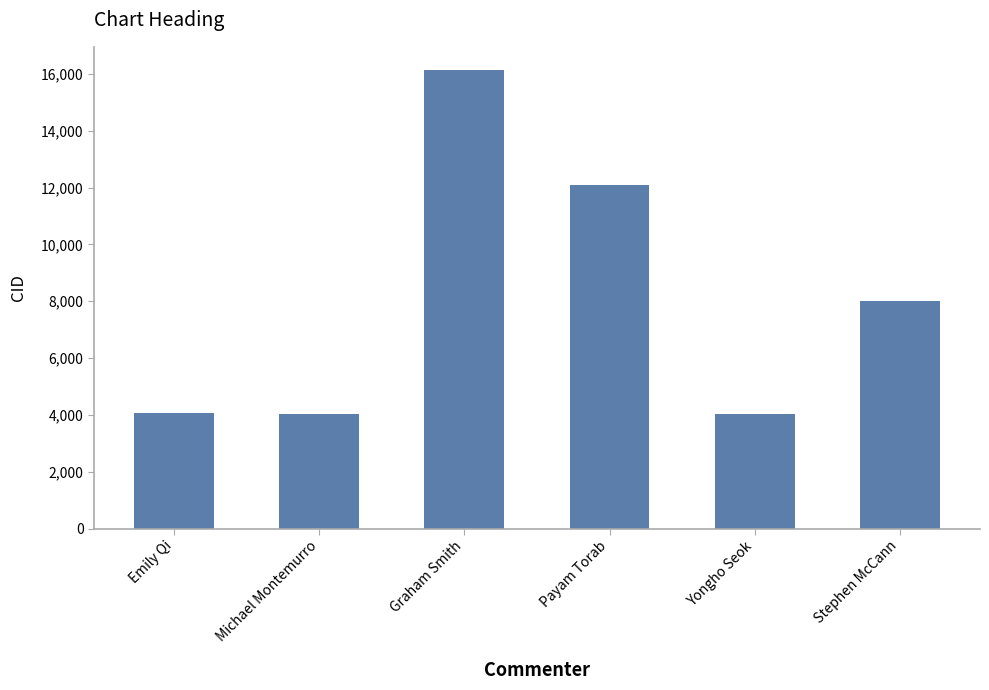

Does the chart contain stacked bars?

No